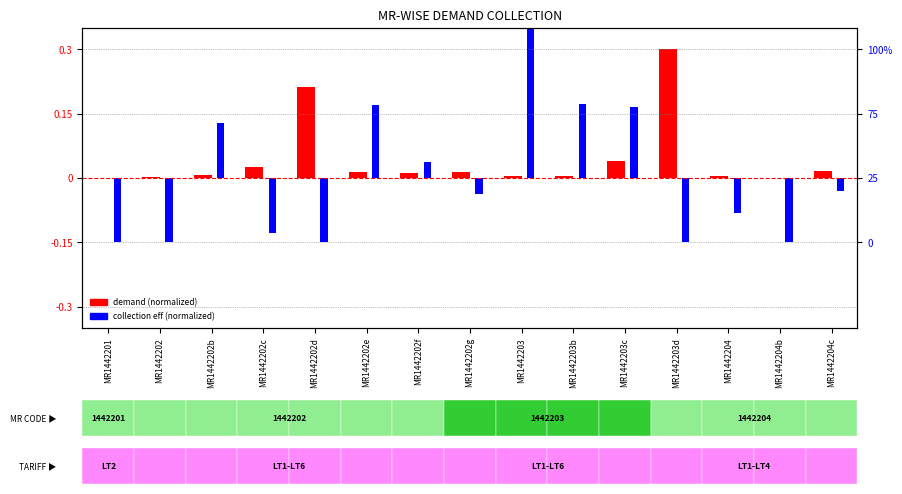

Where is demand (normalized) nearest to the value 0?

MR1442201